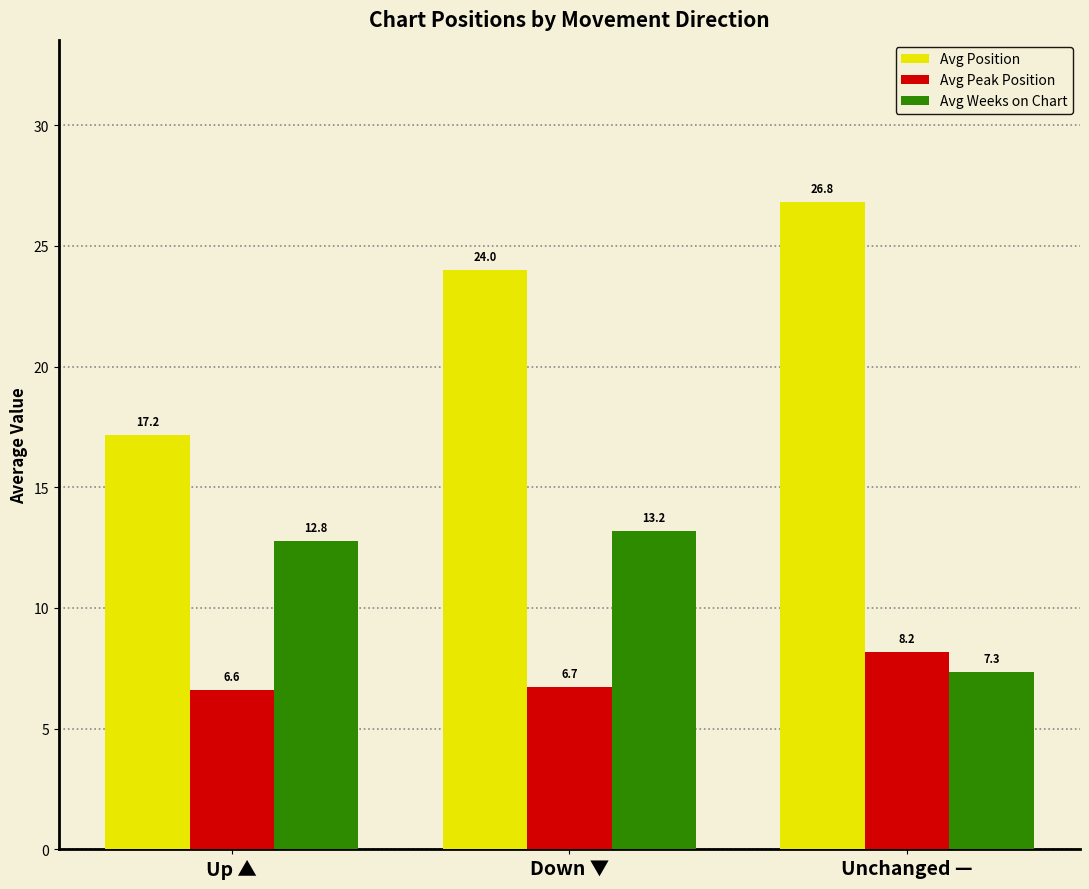

The value of Avg Position at Down ▼ is 15.9. True or false?

False